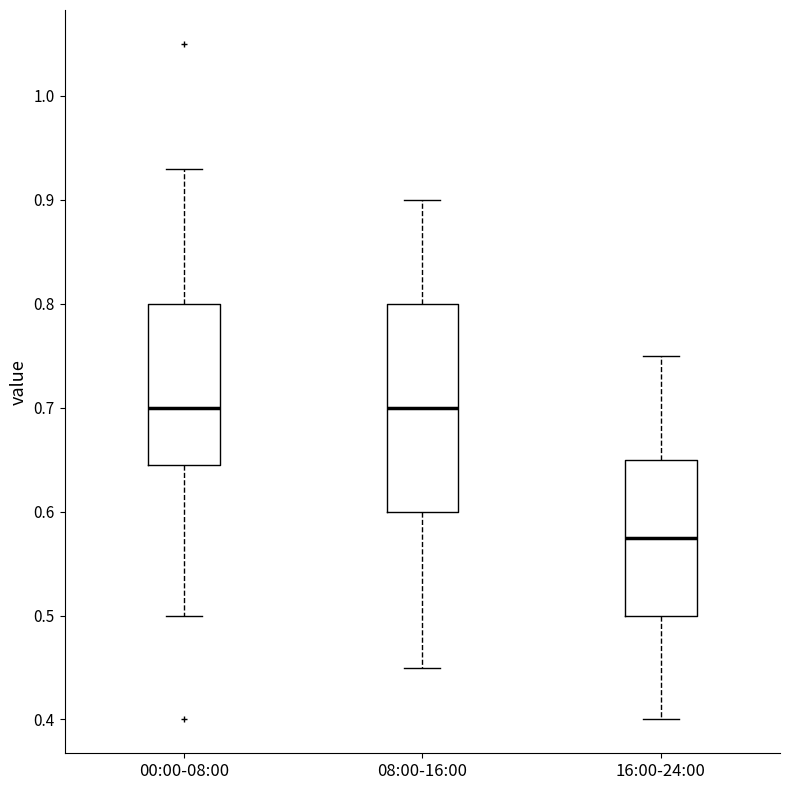

Reading left to right, read every box against the y-axis: the position of its median line, the range the box covers, and the ends of its whiskers. The values are not printed on the chart, so give them approximately, as read against the axis.

00:00-08:00: median 0.70, box 0.65 to 0.80, whiskers 0.50 to 0.93
08:00-16:00: median 0.70, box 0.60 to 0.80, whiskers 0.45 to 0.90
16:00-24:00: median 0.58, box 0.50 to 0.65, whiskers 0.40 to 0.75